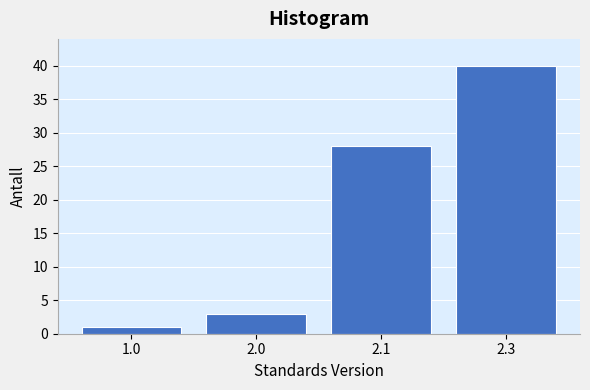

Reading left to right, list all the values displayed in this chart.

1	3	28	40